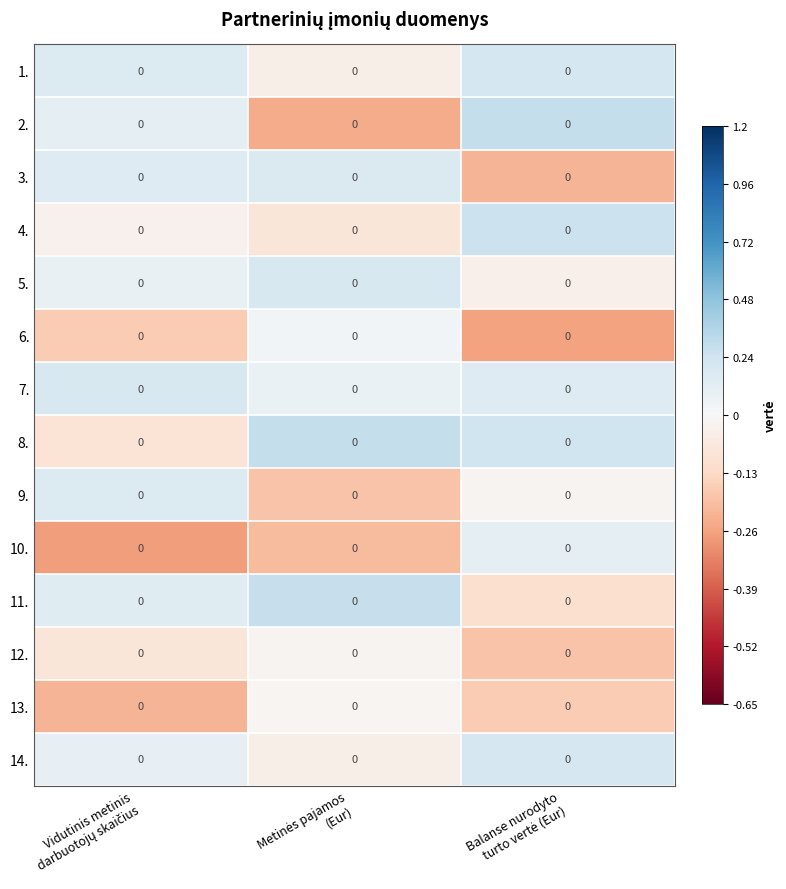

Which label corresponds to the largest value in the chart?

Balanse nurodyto
turto vertė (Eur)